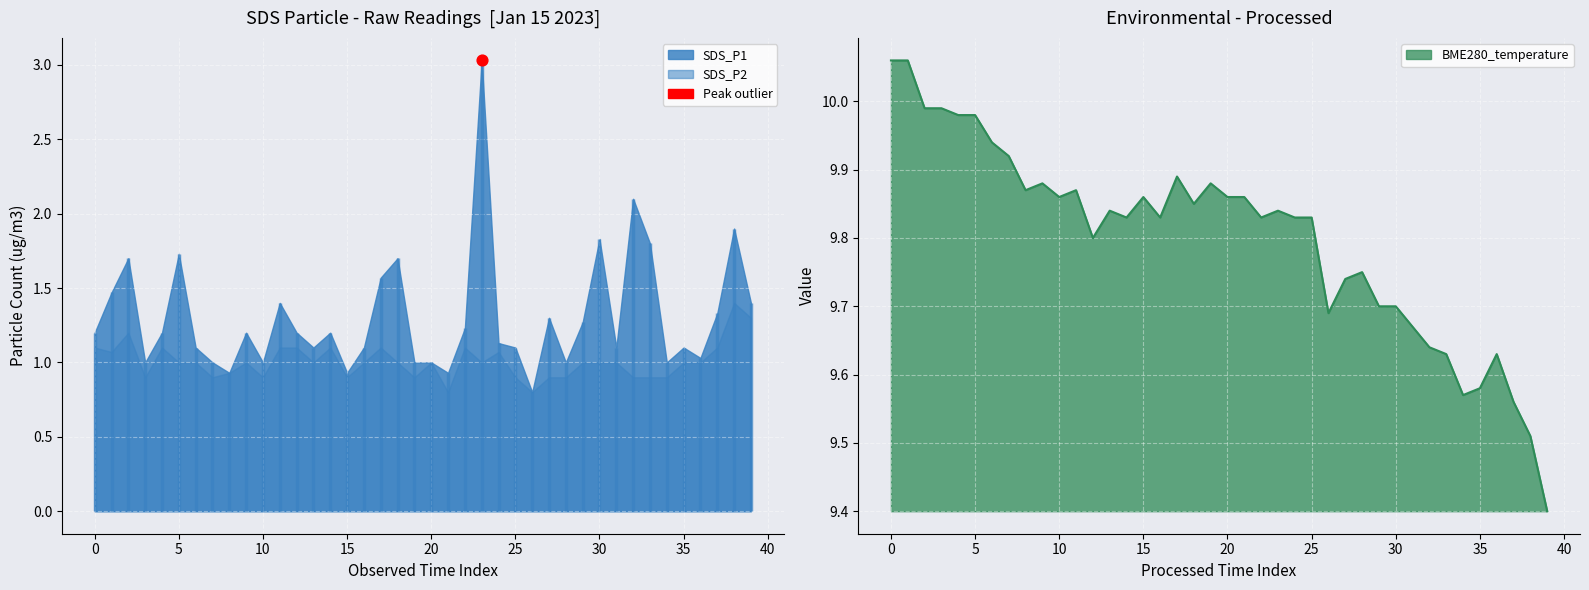

What is the change in value from 0 to 15?

-0.2